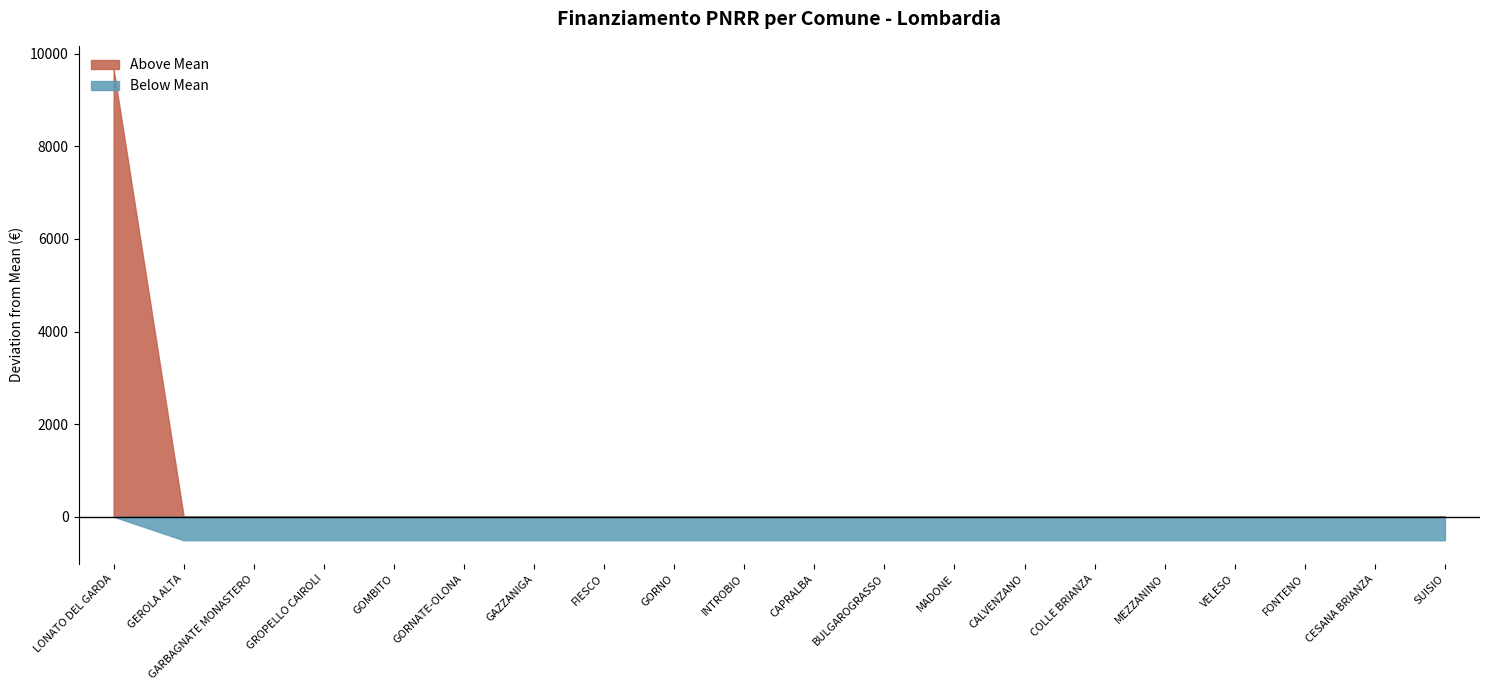

What is the smallest value displayed?

-508.6